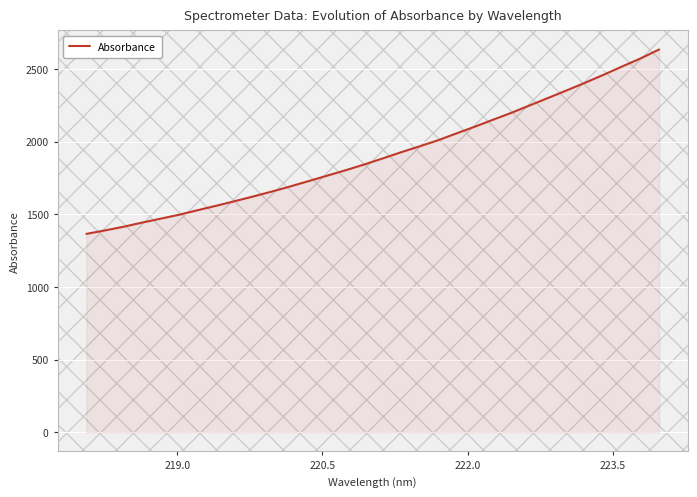

Reading left to right, extract all data points from this chart.

1365.3	1389.1	1414.0	1442.7	1469.5	1496.6	1527.8	1558.1	1589.6	1621.9	1655.5	1690.8	1727.8	1764.9	1802.4	1841.5	1883.2	1925.9	1966.5	2008.3	2055.5	2102.1	2150.6	2198.5	2249.9	2301.3	2353.0	2405.7	2460.5	2517.2	2572.8	2633.9